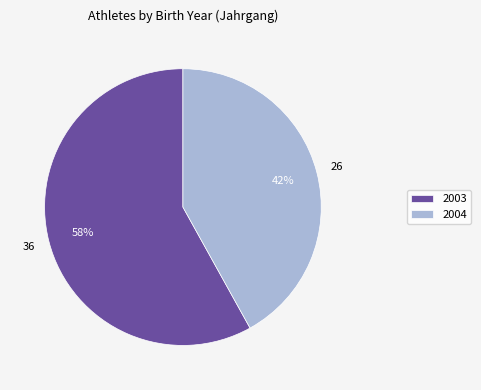

Which slice is the smallest?

2004